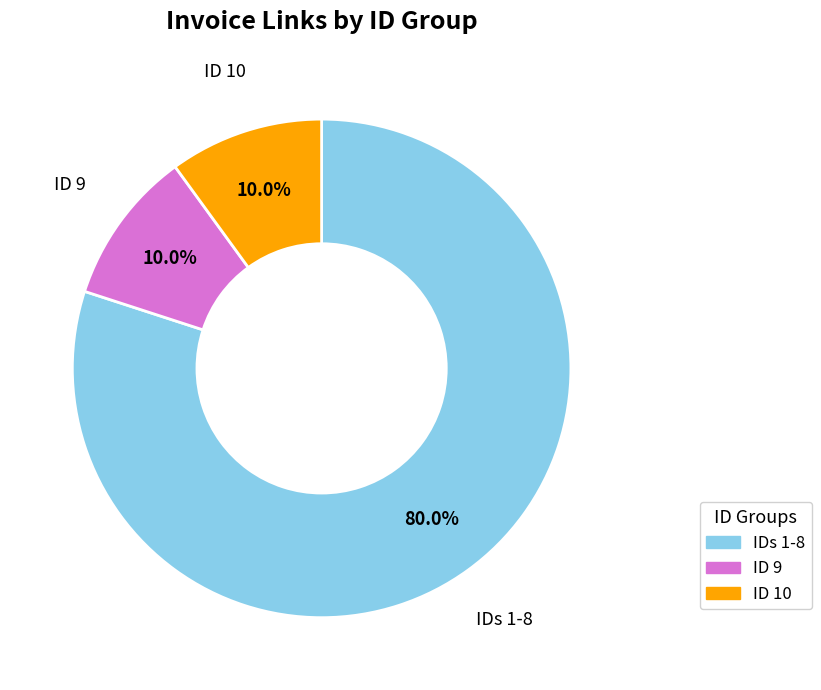

To the nearest percent, what is the average slice percentage?

33%